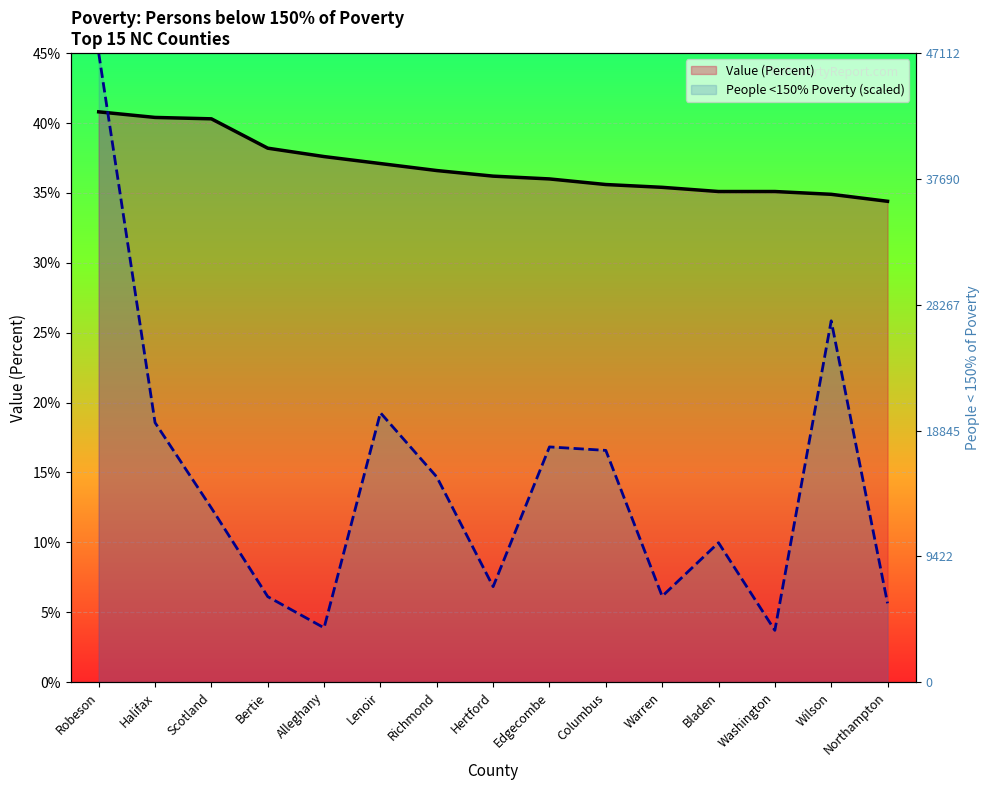

Between which two adjacent categories do Value (Percent) and People (<150% Of Poverty) scaled first intersect?

Robeson and Halifax